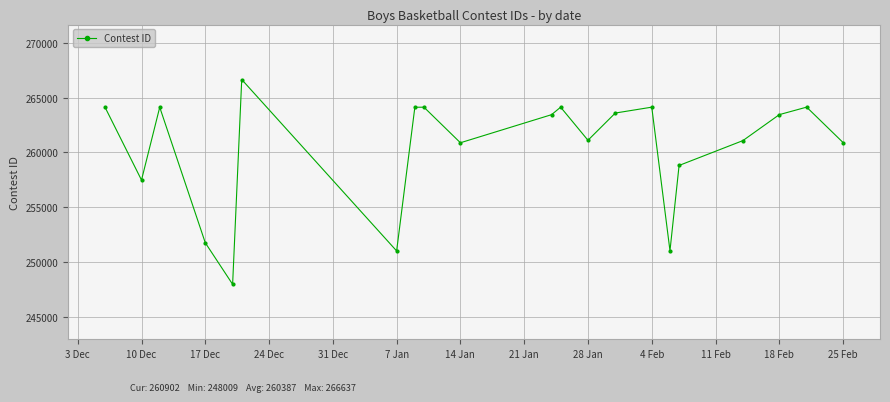

What is the maximum value shown in the chart?

266637